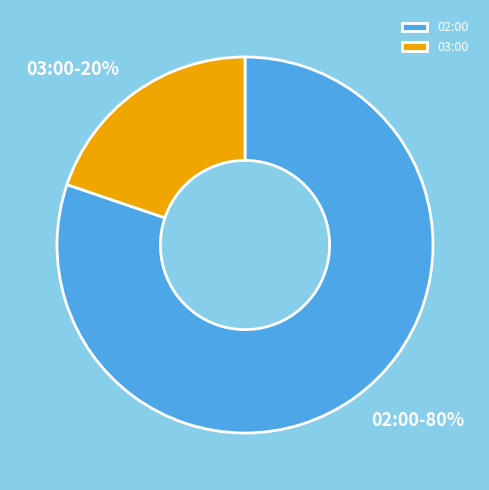

Combined, do 02:00 and 03:00 account for over 50%?

Yes